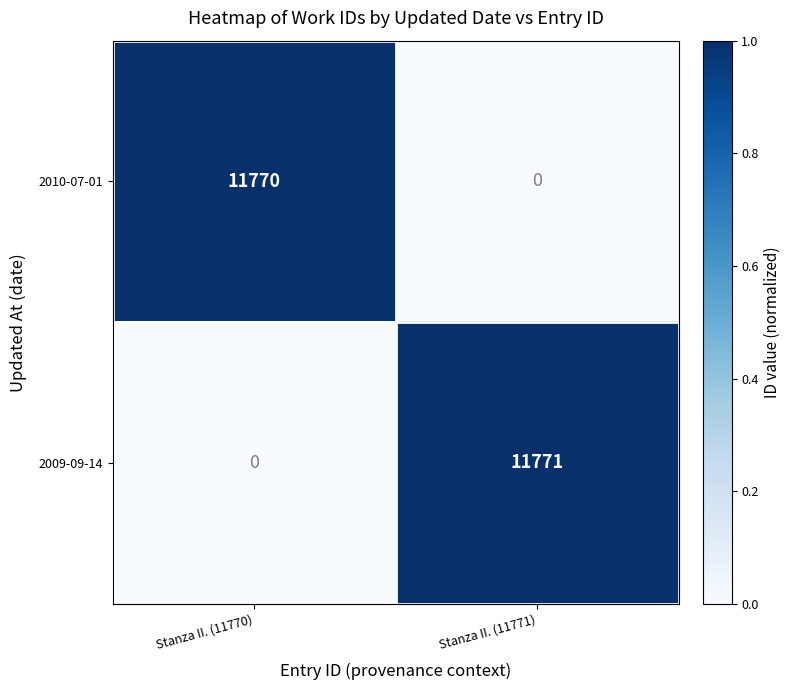

Is it true that 2010-07-01 equals 16594 at Stanza II. (11770)?

False